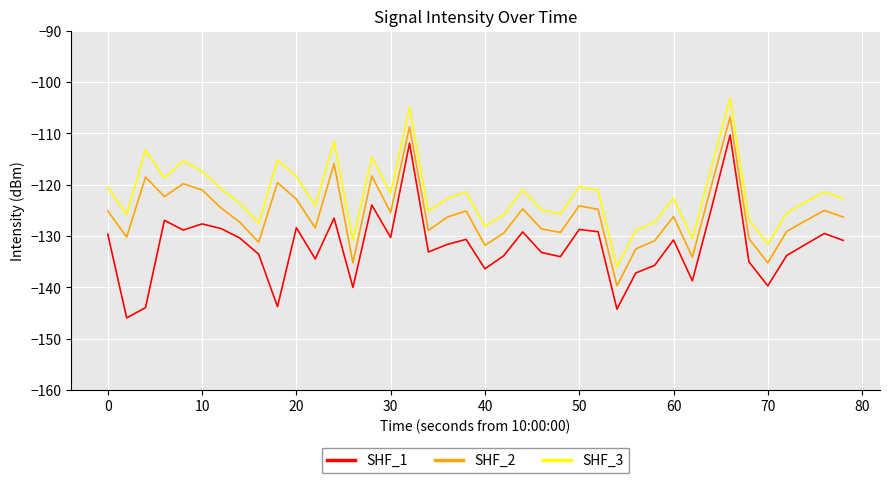

What is the difference between the maximum and minimum values in the SHF_1 series?

35.6